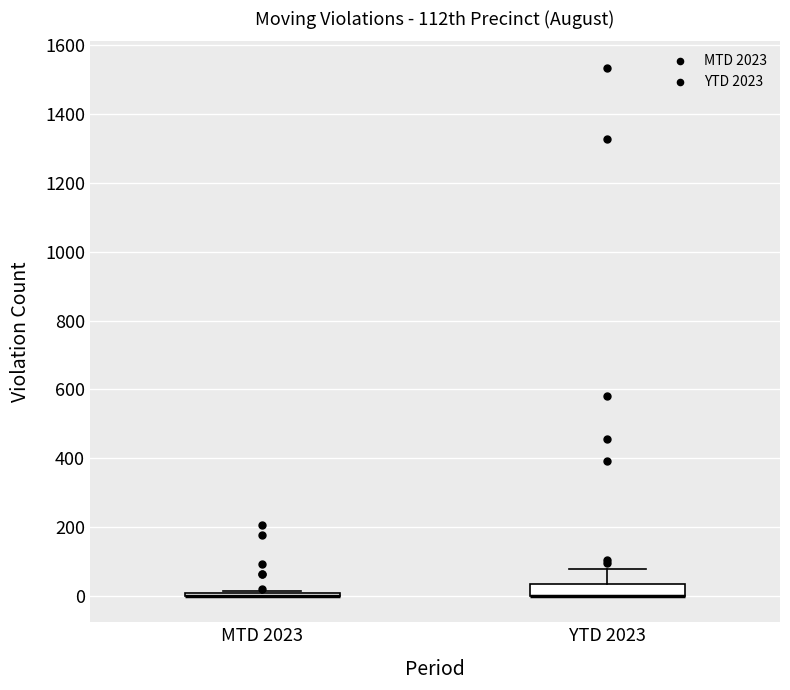

Comparing the boxes themselves (not the whiskers), which one is the tallest?

YTD 2023